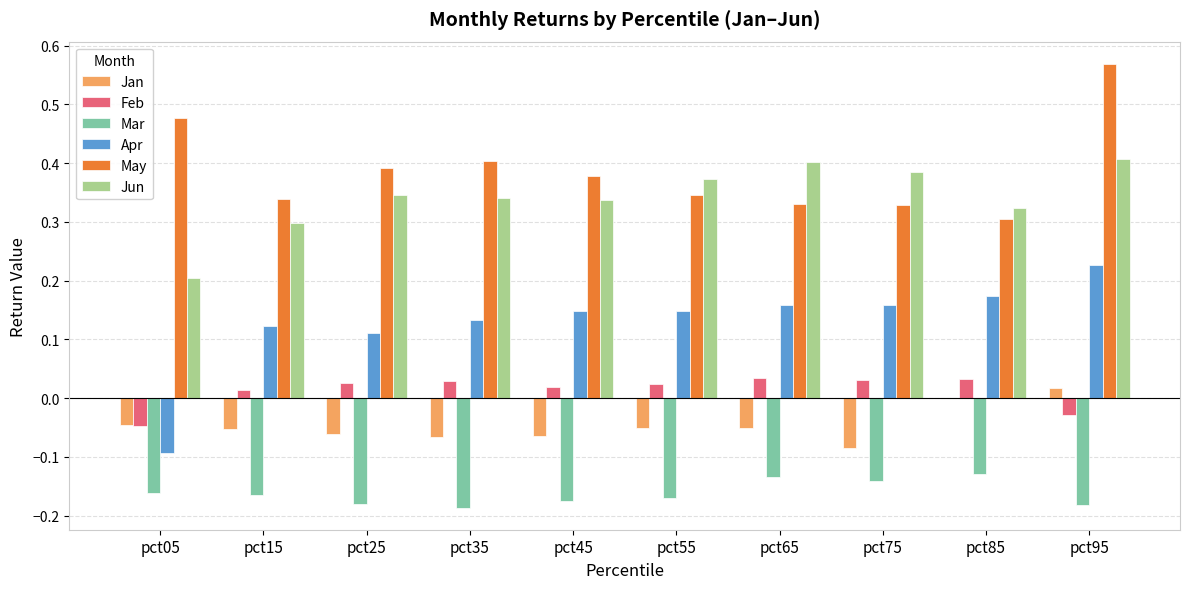

Is the value of Apr at pct05 greater than the value of May at pct45?

No